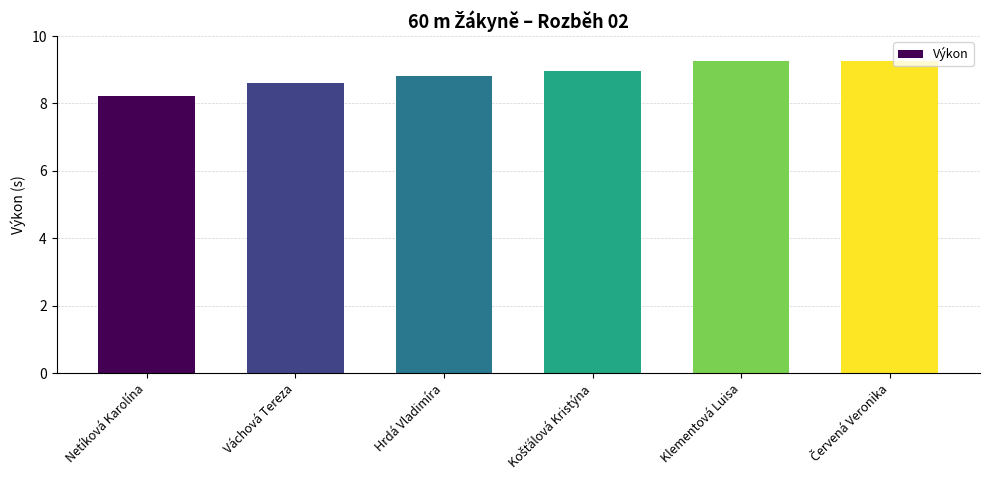

At which label is the value closest to 8?

Netíková Karolína